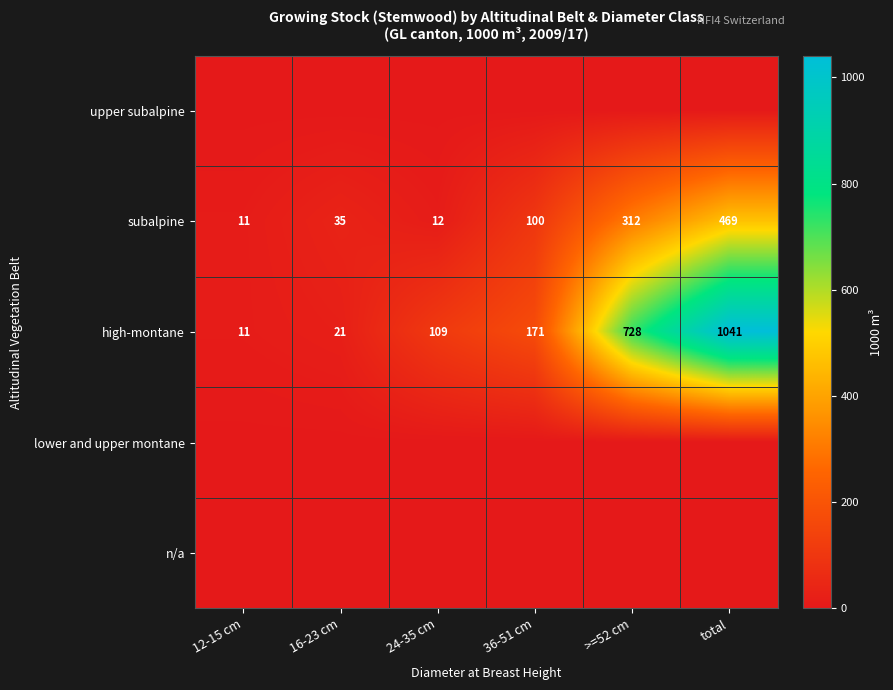

What is the sum of the high-montane values at 36-51 cm and >=52 cm?

899